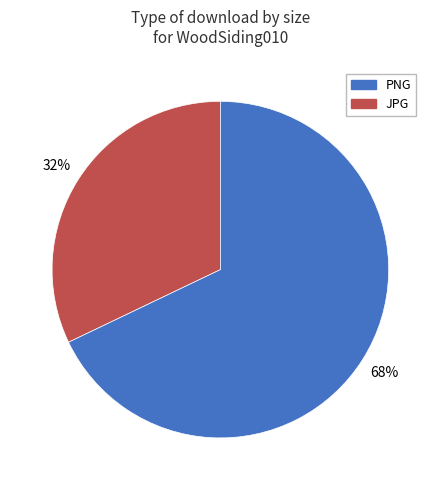

To the nearest percent, what is the average slice percentage?

50%